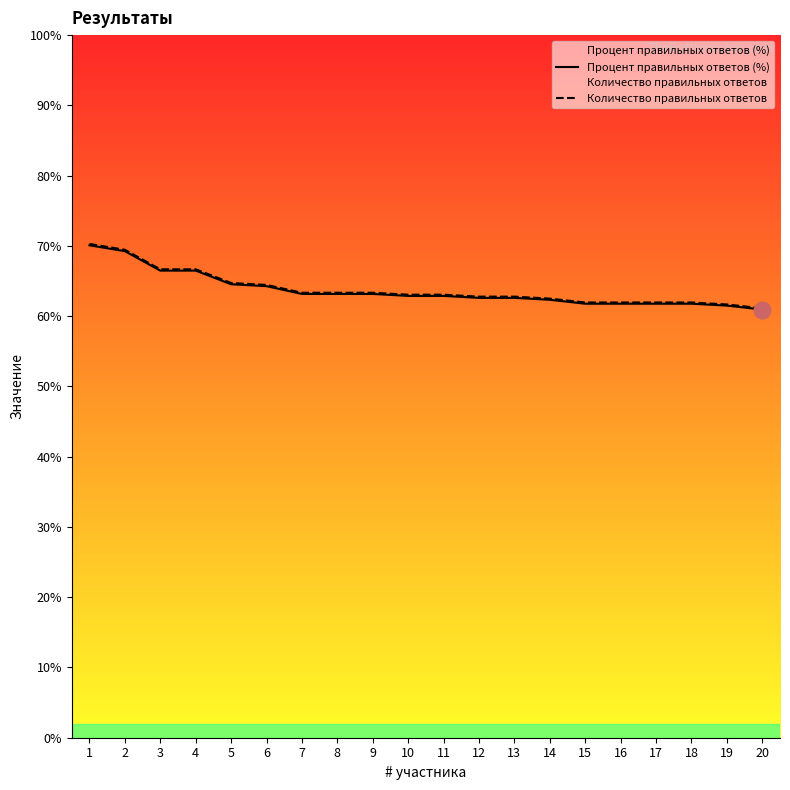

Rank the series by their average value, from highest to lowest.

Количество правильных ответов, Процент правильных ответов (%)